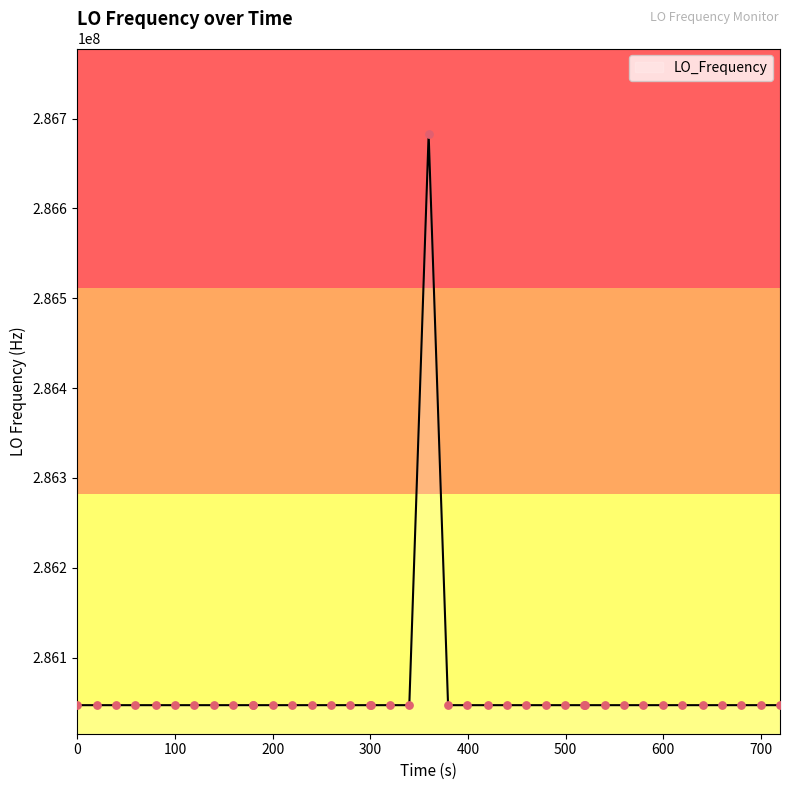

What is the minimum value shown in the chart?

286046998.1